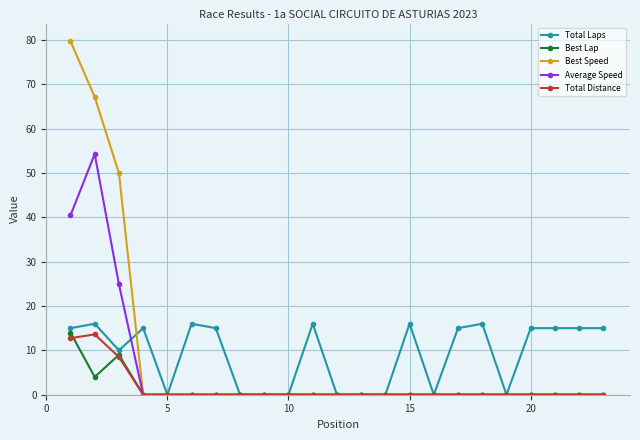

True or false: Average Speed has more than 0 interior local peaks.

True